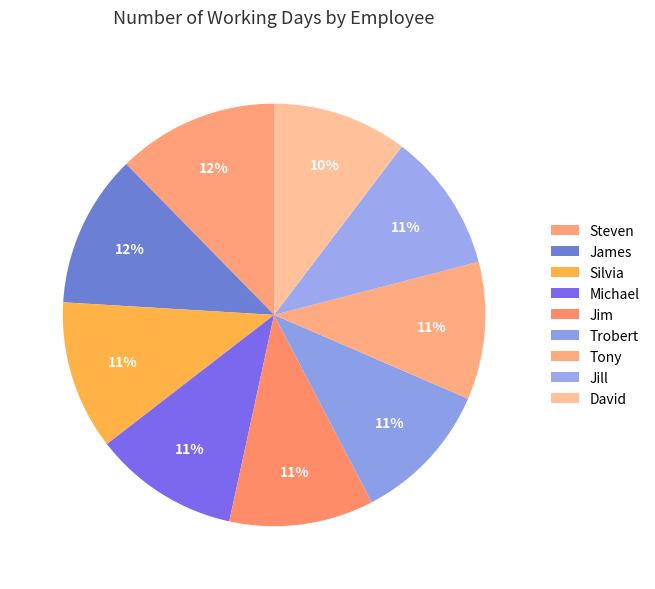

Count the number of slices in the pie.

9